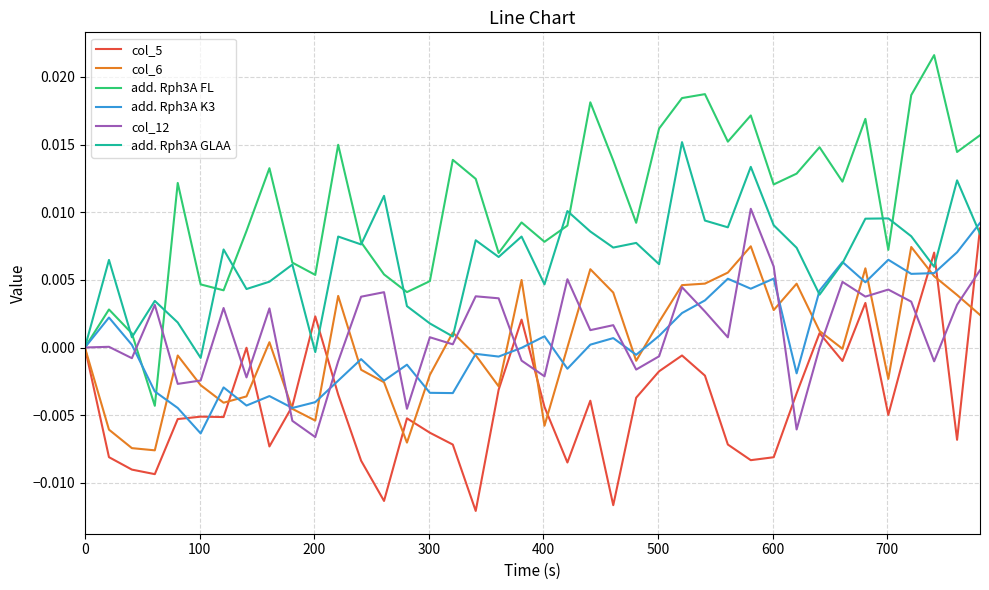

List the series in order of their peak value, lowest first.

col_6, col_5, add. Rph3A K3, col_12, add. Rph3A GLAA, add. Rph3A FL